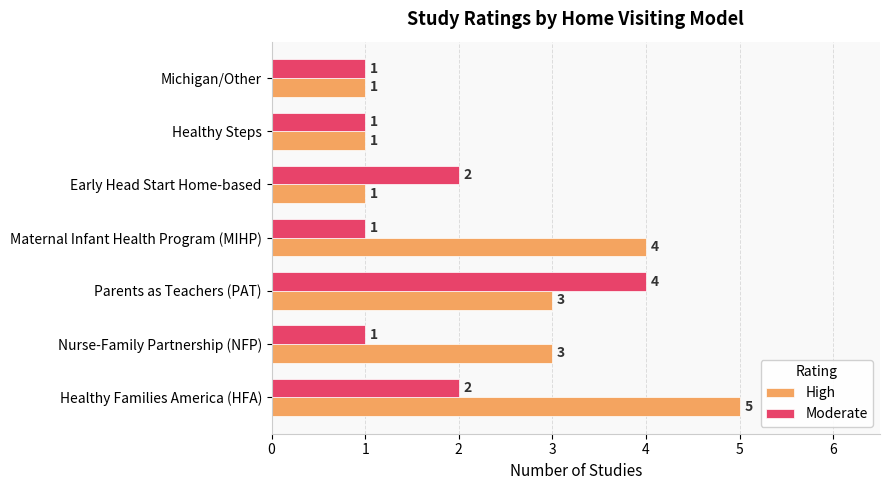

Rank the series by their maximum value, from lowest to highest.

Moderate, High